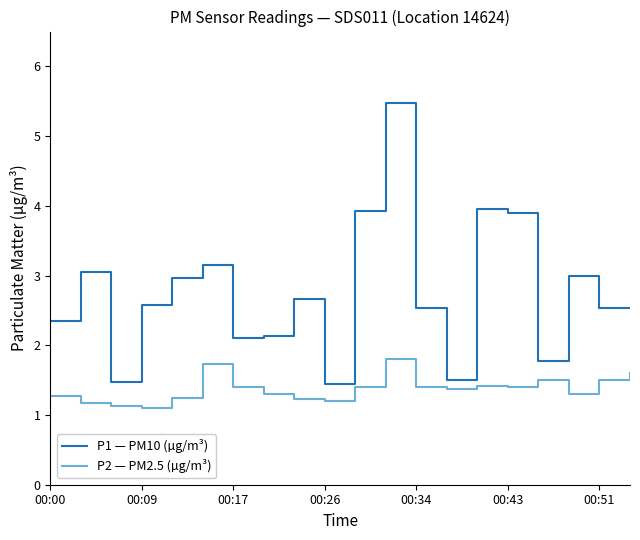

Which series has the largest total across all categories?

P1 — PM10 (µg/m³)